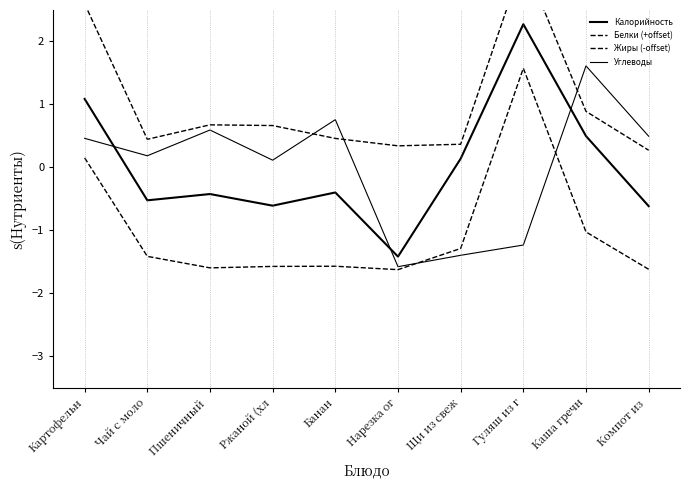

At which category does the chart reach its peak across all series?

Гуляш из г